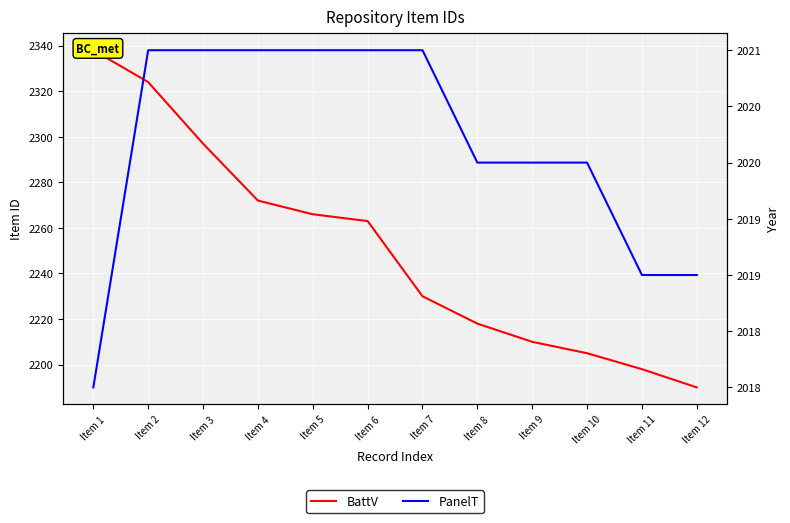

What is the difference between the PanelT values at Item 7 and Item 8?

1